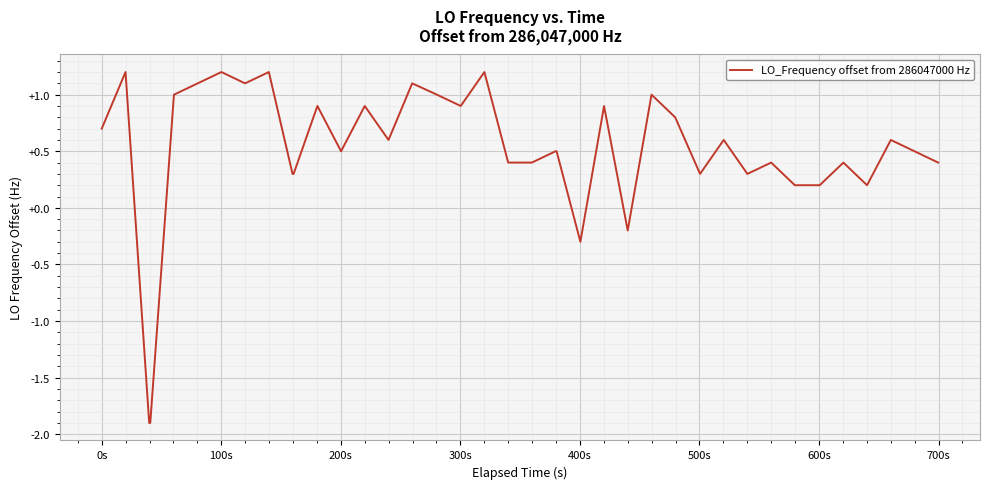

What is the maximum value shown in the chart?

1.2